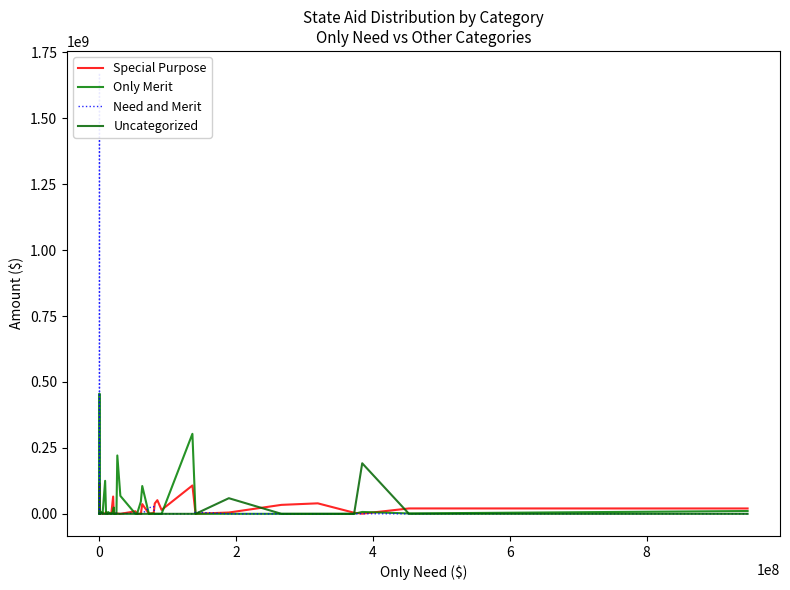

The Special Purpose series shows 79568 at 8. True or false?

False